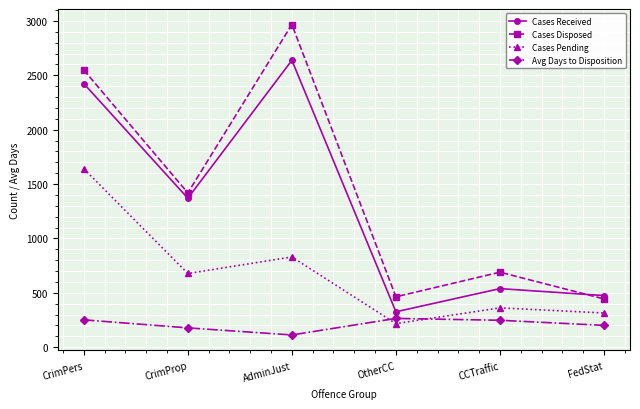

Rank the categories by Cases Pending value from highest to lowest.

CrimPers, AdminJust, CrimProp, CCTraffic, FedStat, OtherCC